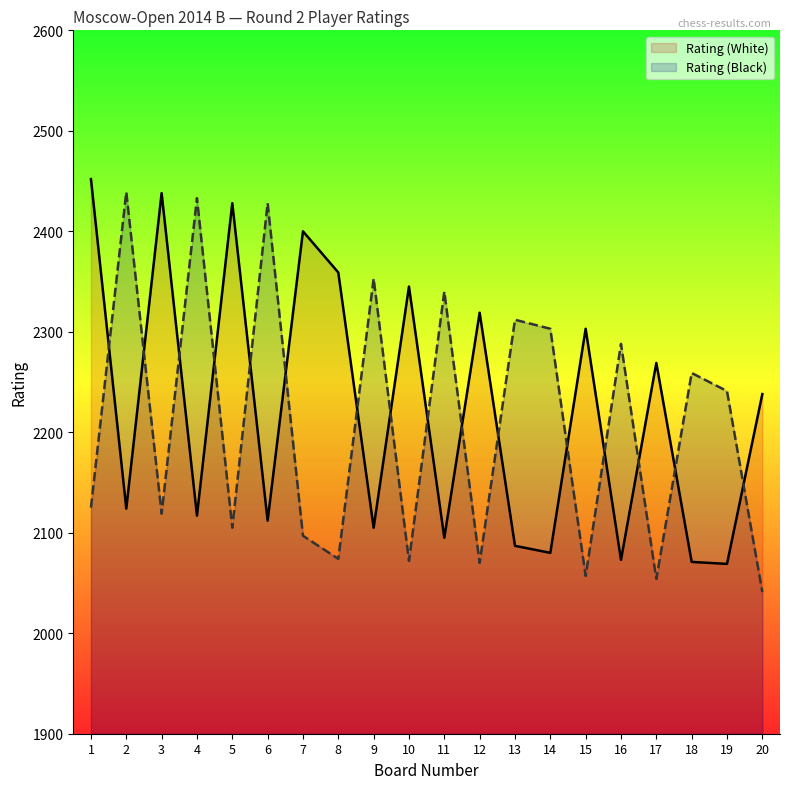

What is the total value across all series at 7?

4497